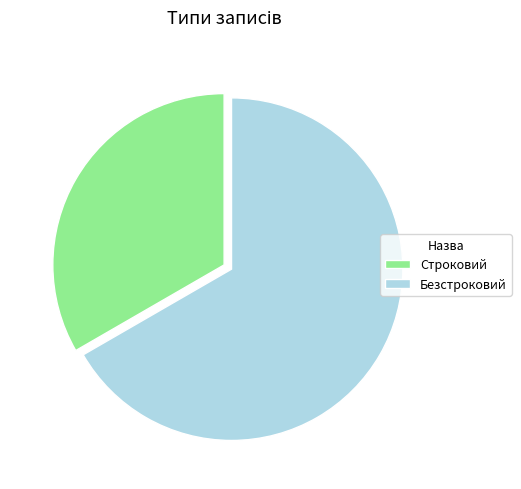

Which has a higher value, Строковий or Безстроковий?

Безстроковий